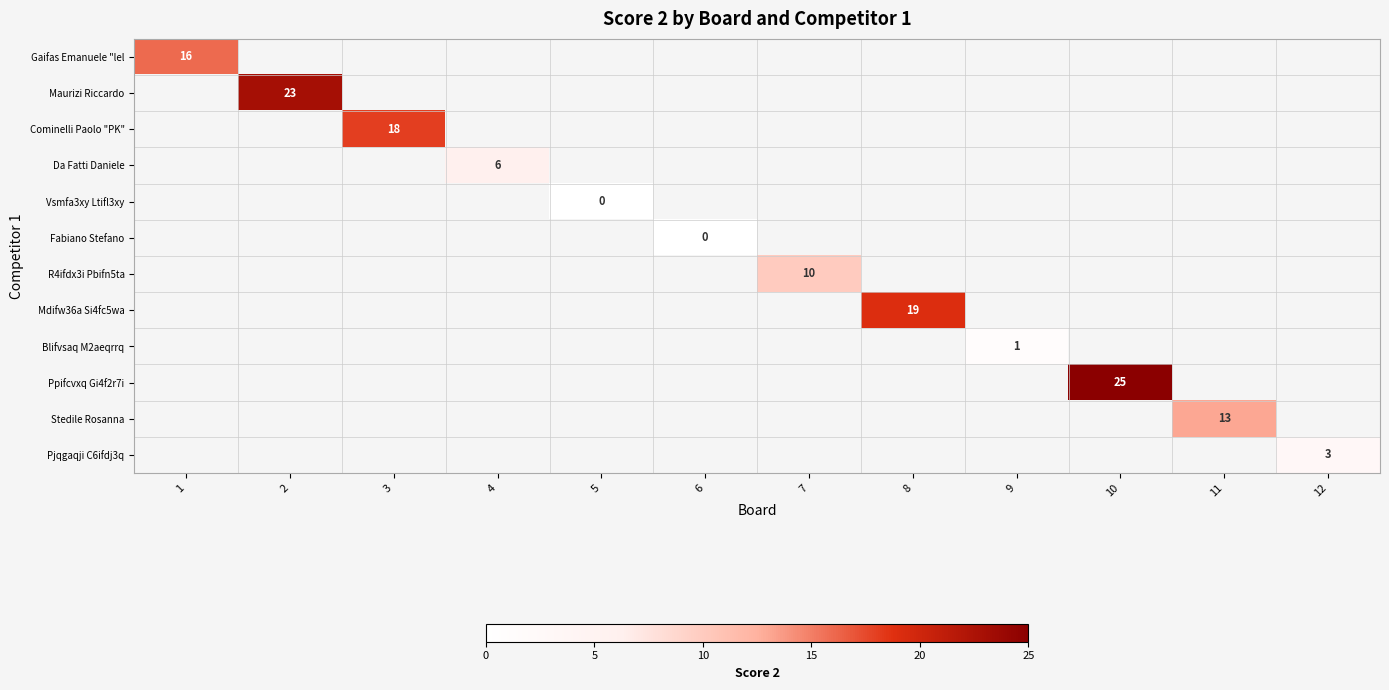

At how many categories does at least one series exceed 15?

5